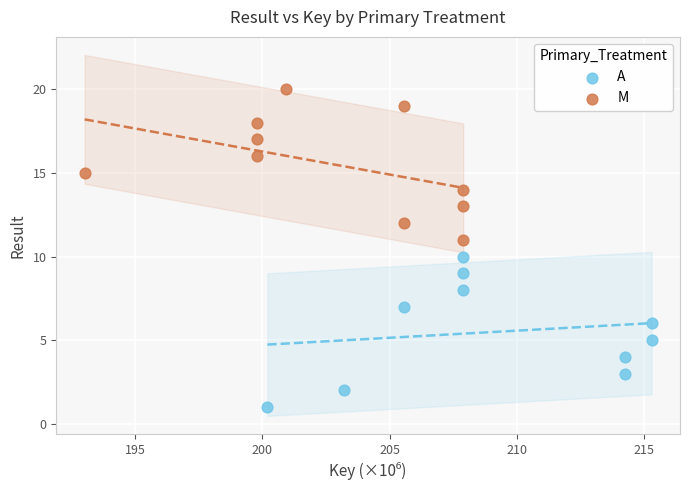

Which series contains the highest Y value?

M